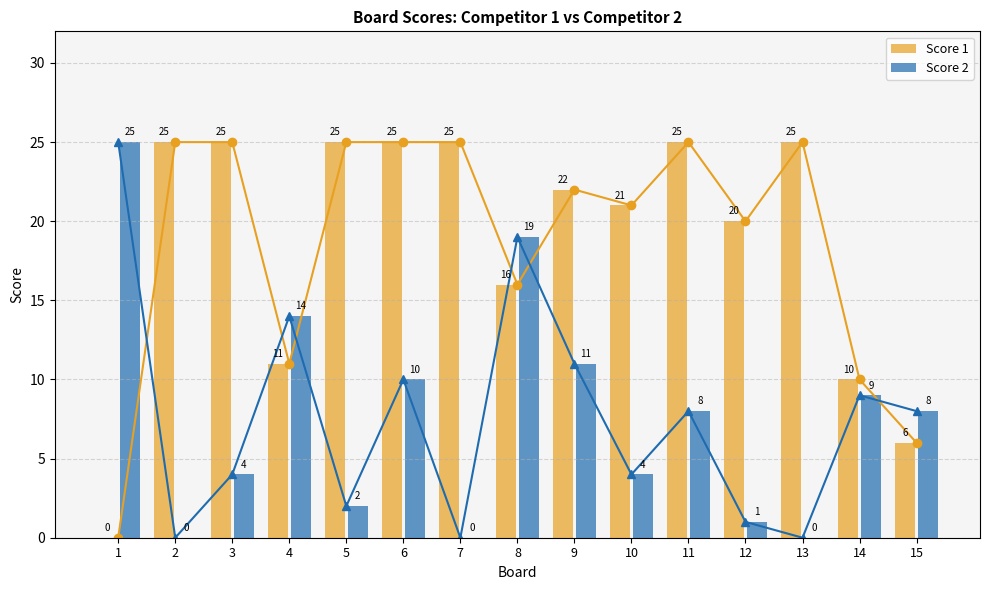

The value of Score 1 at 3 is 15. True or false?

False